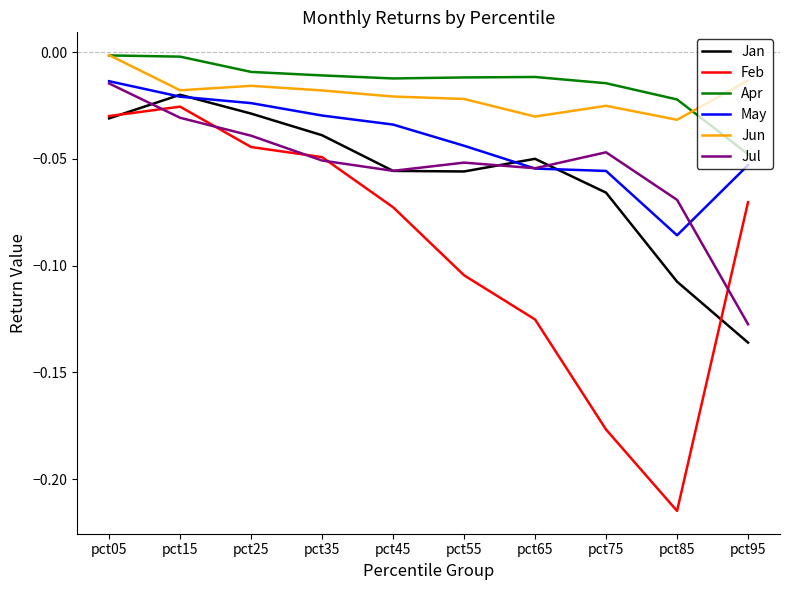

How many series are shown in this chart?

6